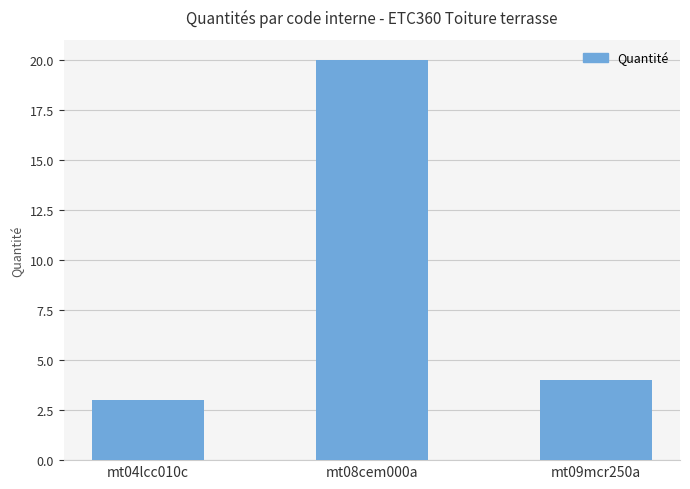

What is the label of the 3rd bar from the left?

mt09mcr250a